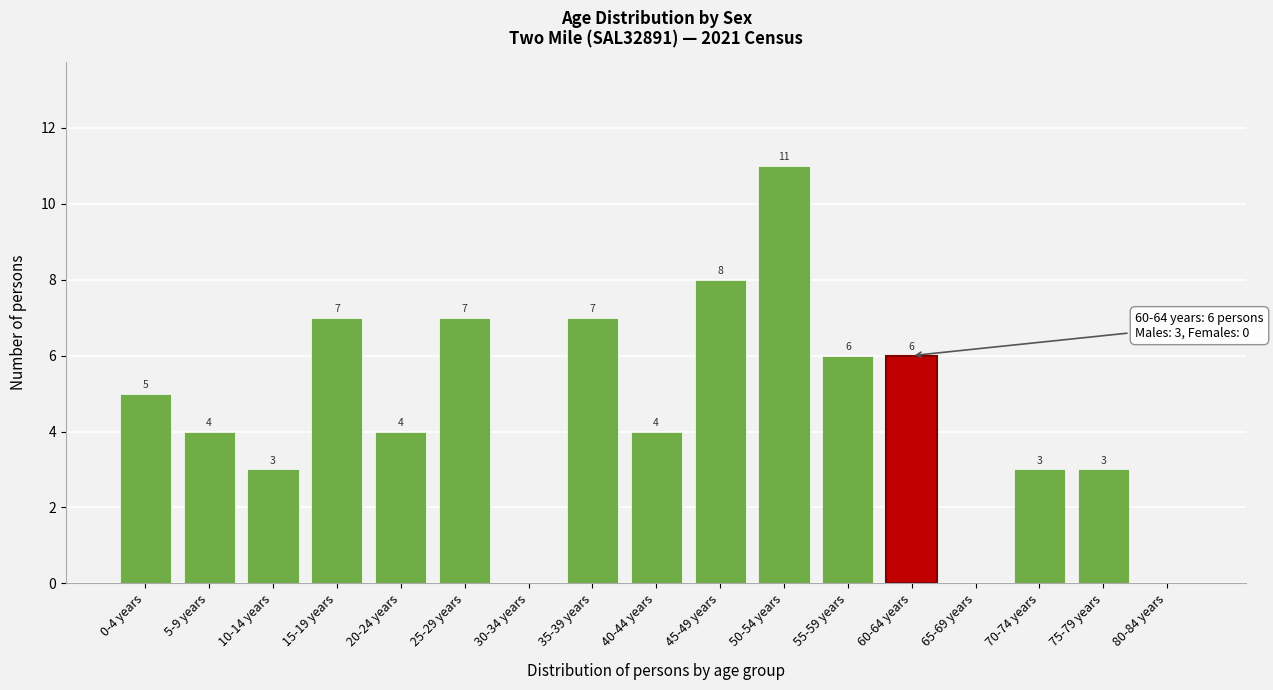

Reading left to right, what are all the values shown in this chart?

0-4 years=5	5-9 years=4	10-14 years=3	15-19 years=7	20-24 years=4	25-29 years=7	30-34 years=0	35-39 years=7	40-44 years=4	45-49 years=8	50-54 years=11	55-59 years=6	60-64 years=6	65-69 years=0	70-74 years=3	75-79 years=3	80-84 years=0